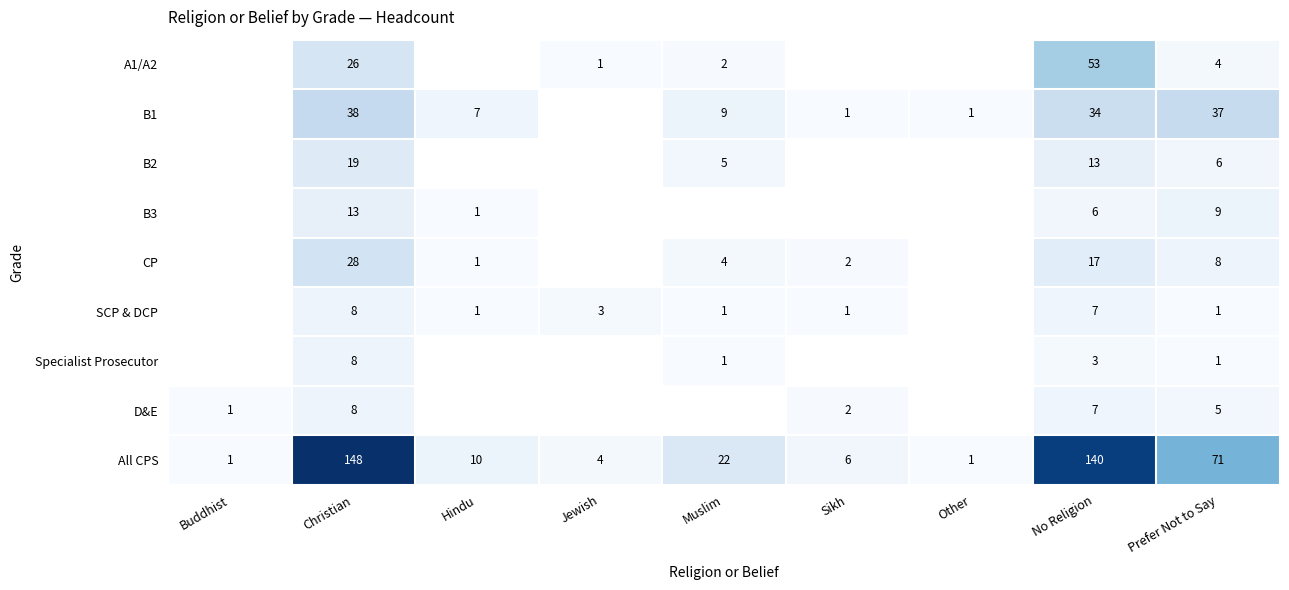

At which category does the chart reach its minimum across all series?

Jewish